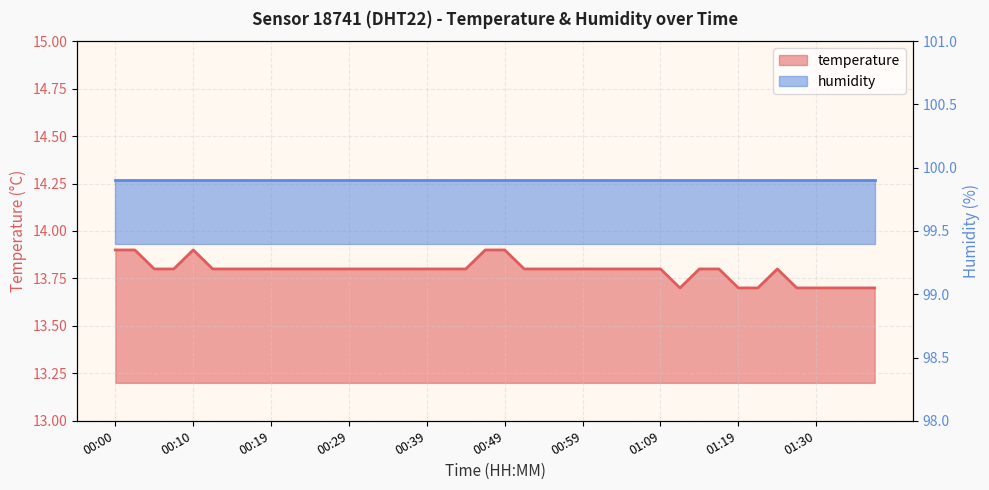

Which label corresponds to the smallest value in the chart?

01:12